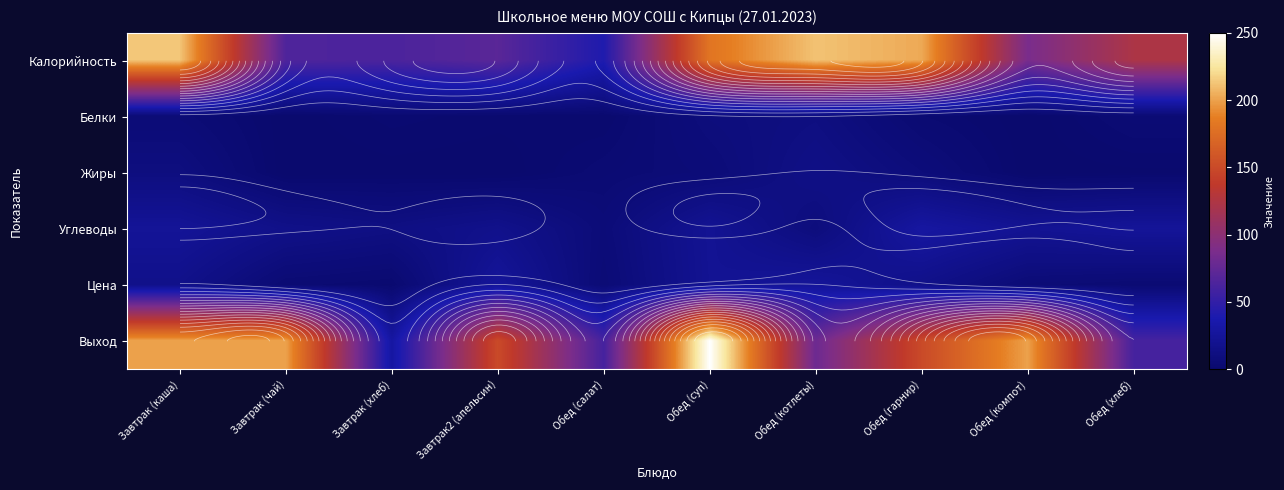

At which category is the sum across all series the highest?

Обед (суп)